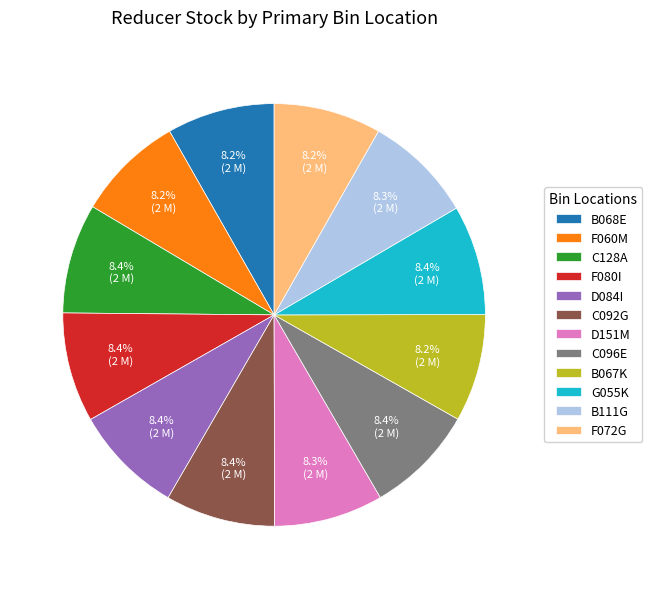

What percentage is the G055K slice, to the nearest percent?

8%